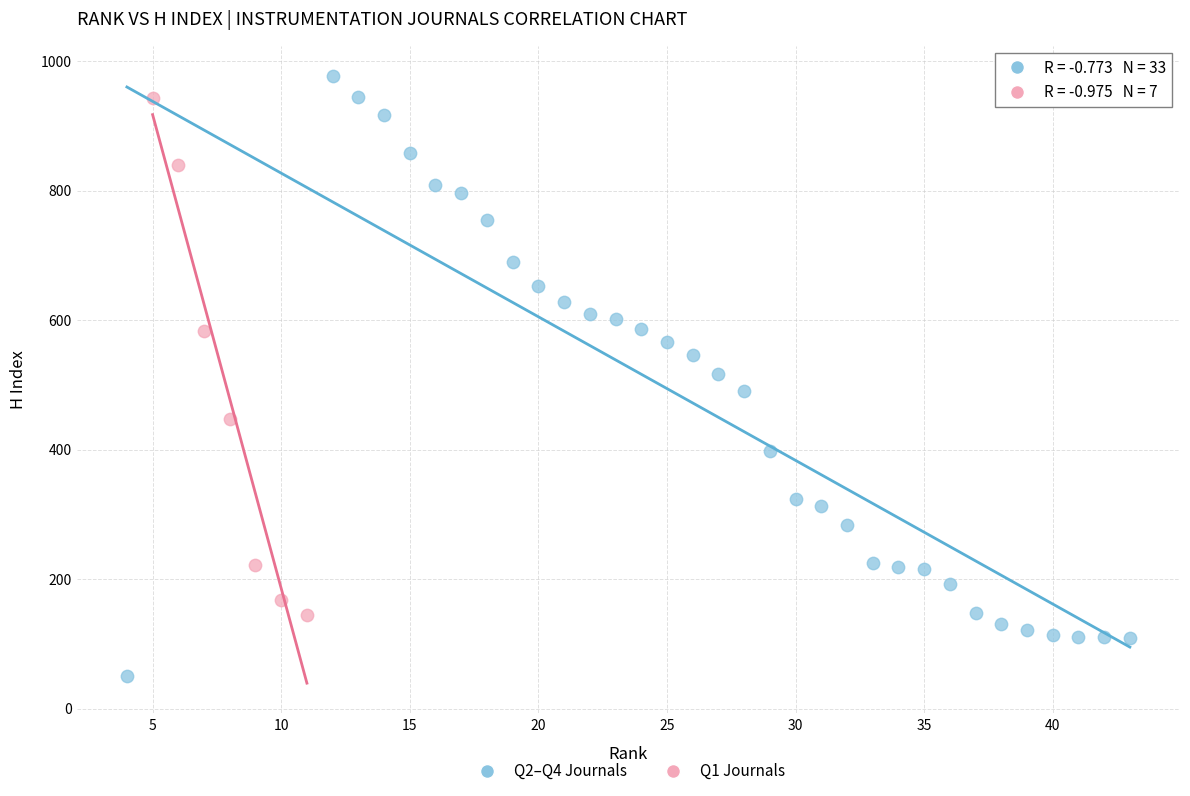

Which series has the widest spread of Y values?

Q2–Q4 Journals